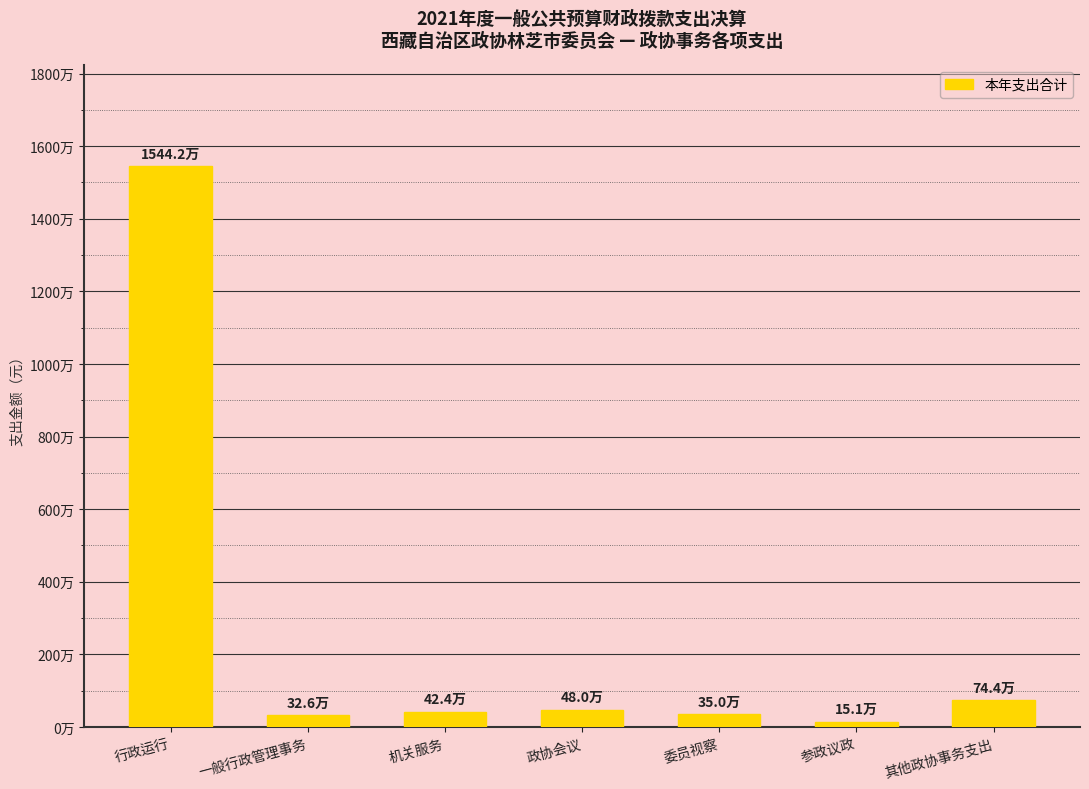

What is the approximate value at 其他政协事务支出?

743811.0